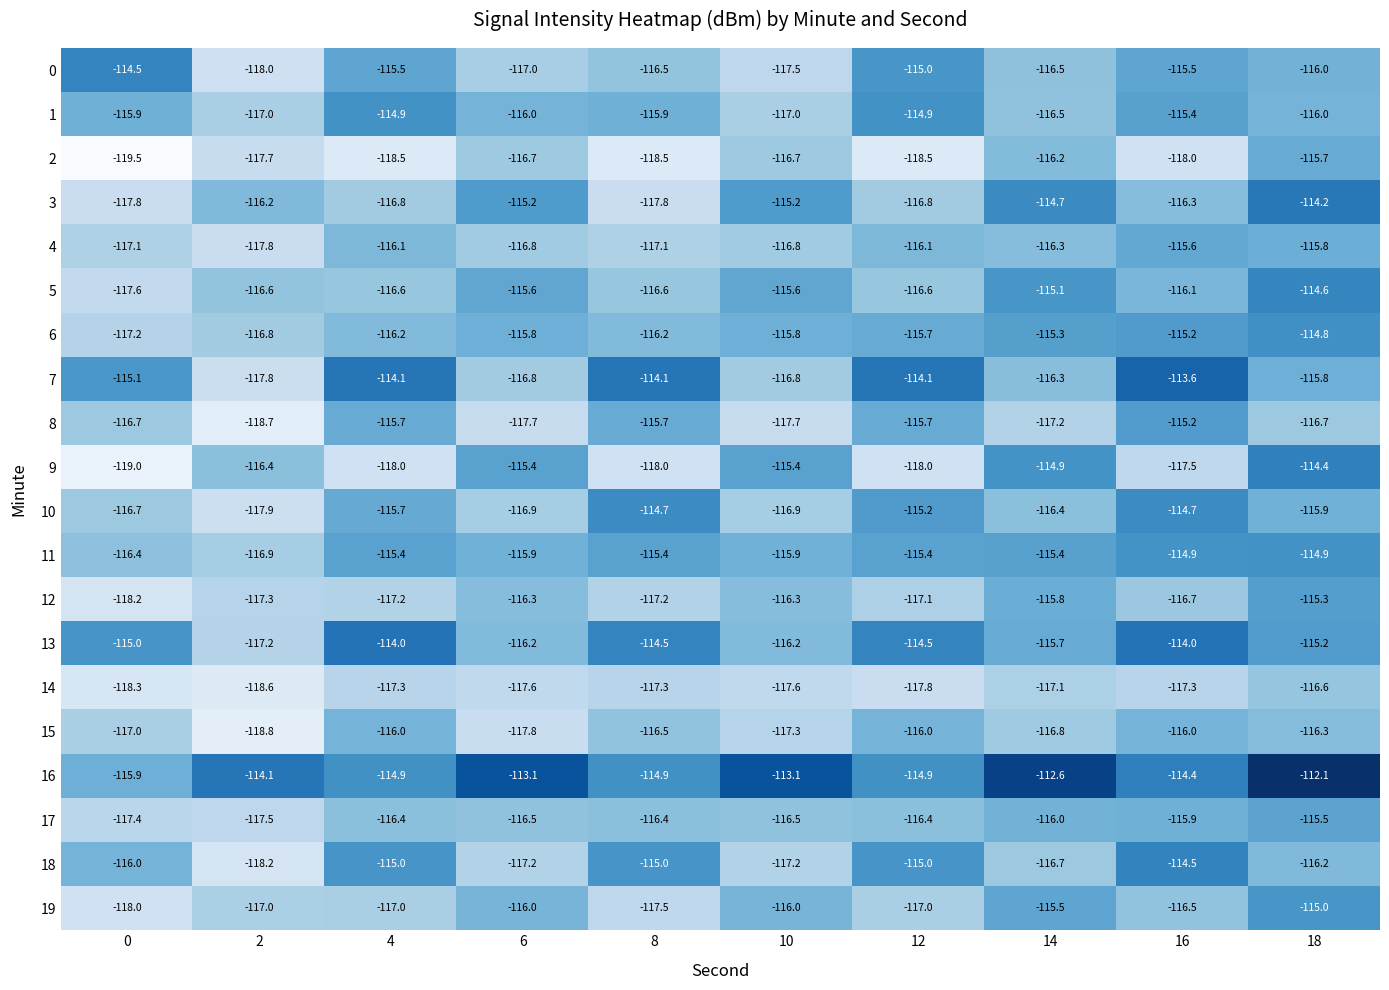

Where is 10 nearest to the value -116?

18